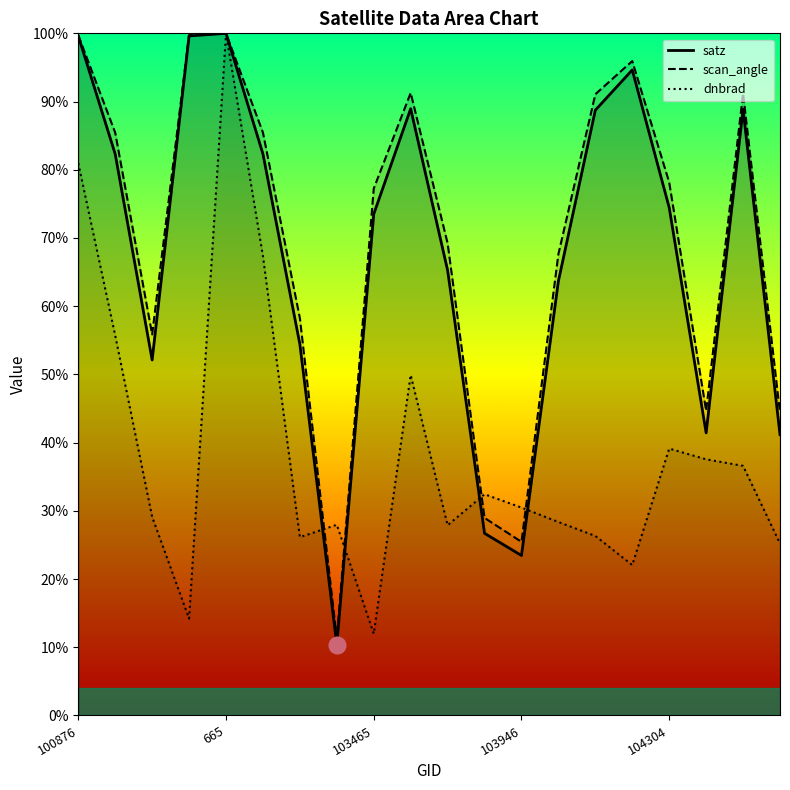

How many values in the satz series are below 74?

10